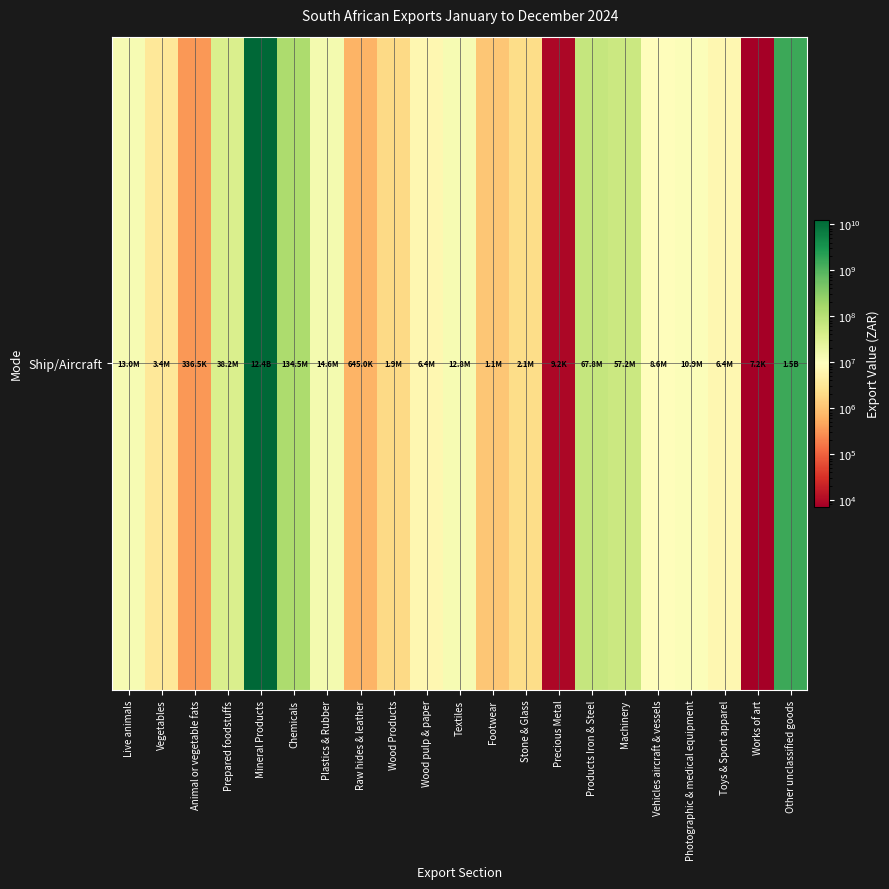

Which has a higher value, Footwear or Works of art?

Footwear